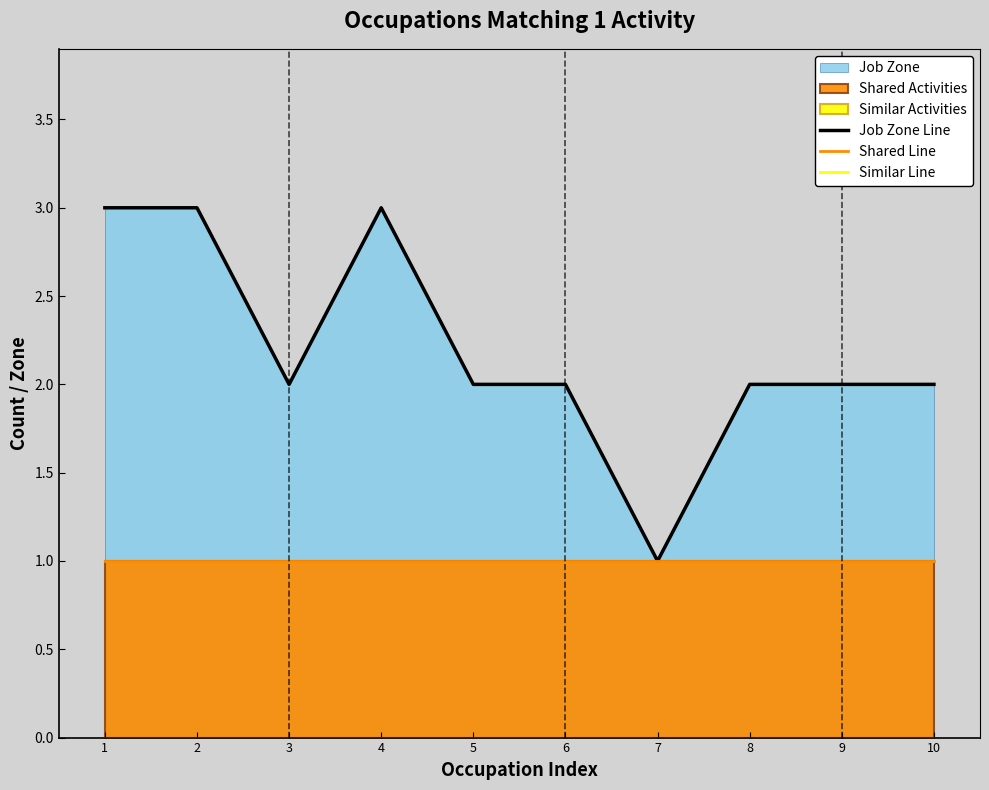

True or false: Job Zone Line and Similar Line cross at least once.

False